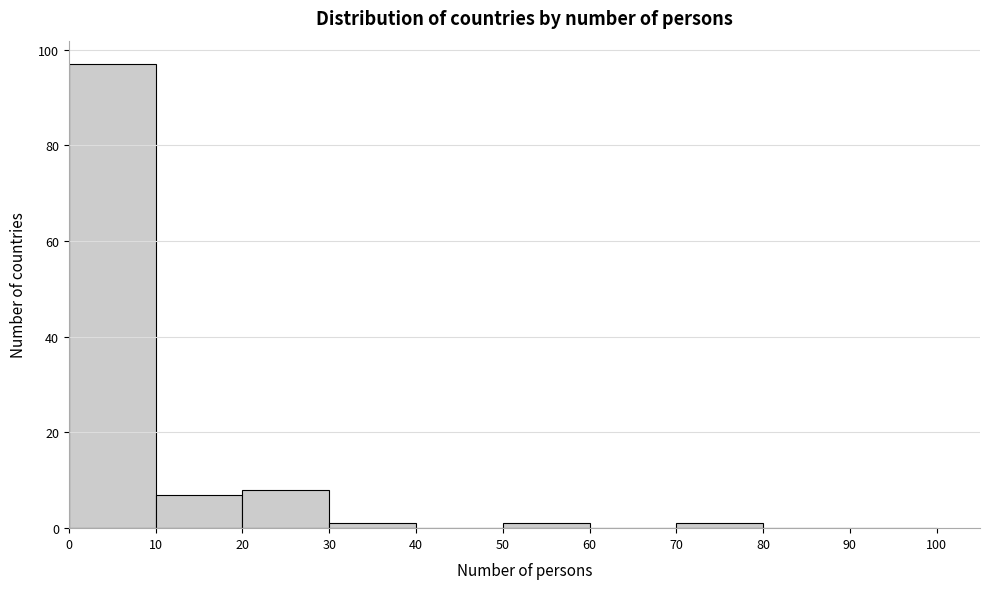

Reading left to right, list every bar in this chart as the range it spans on the x-axis followed by its height. The values are not printed on the chart, so give them approximately, as read against the axis.

0 to 10: 98
10 to 20: 8
20 to 30: 8
30 to 40: under 2
40 to 50: 0
50 to 60: under 2
60 to 70: 0
70 to 80: under 2
80 to 90: 0
90 to 100: 0